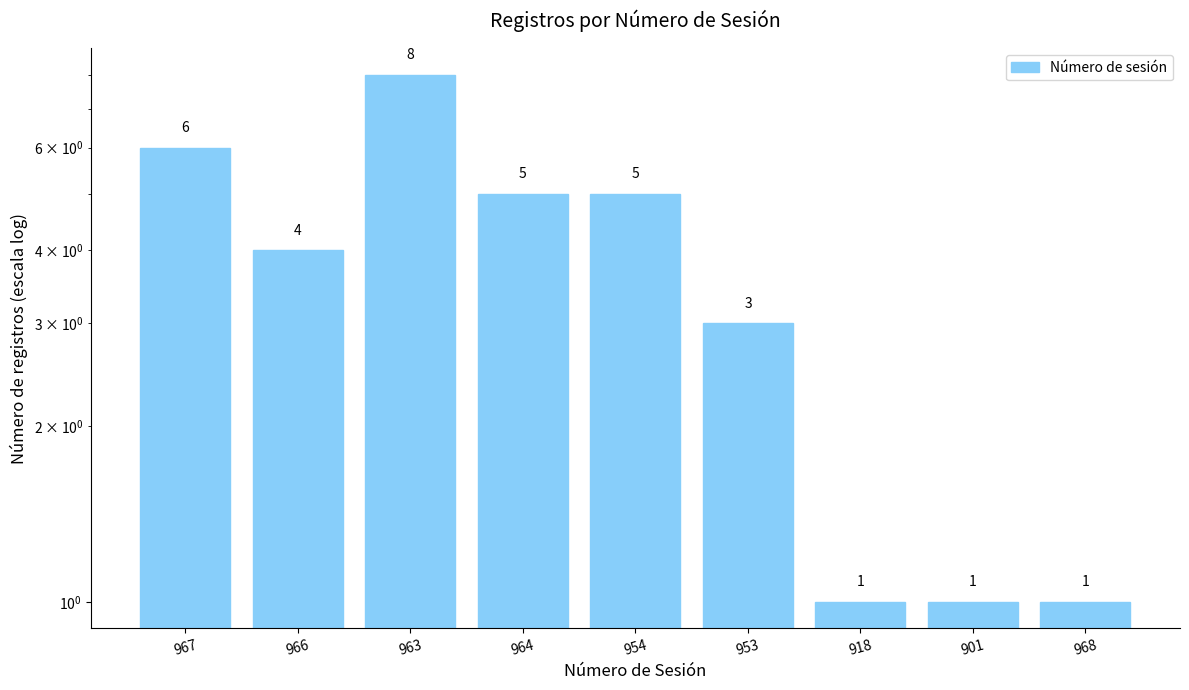

How many values exceed 4?

4